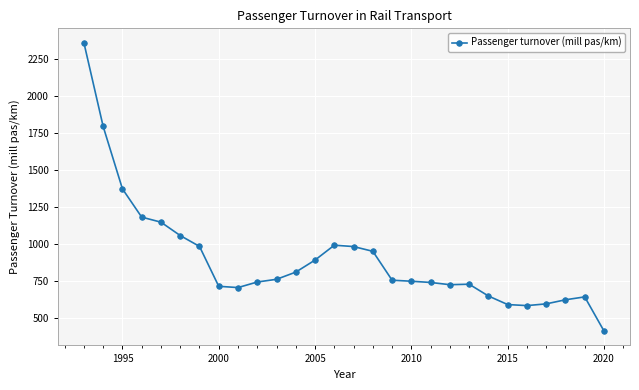

What is the minimum value shown in the chart?

412.9